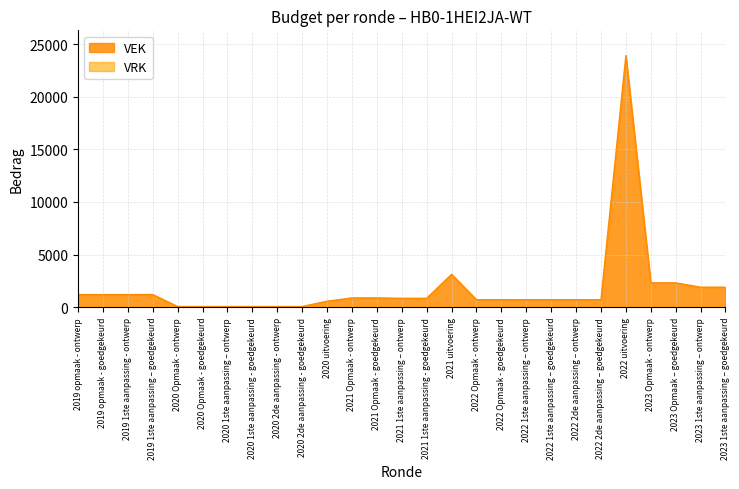

What is the sum of all values?

49021